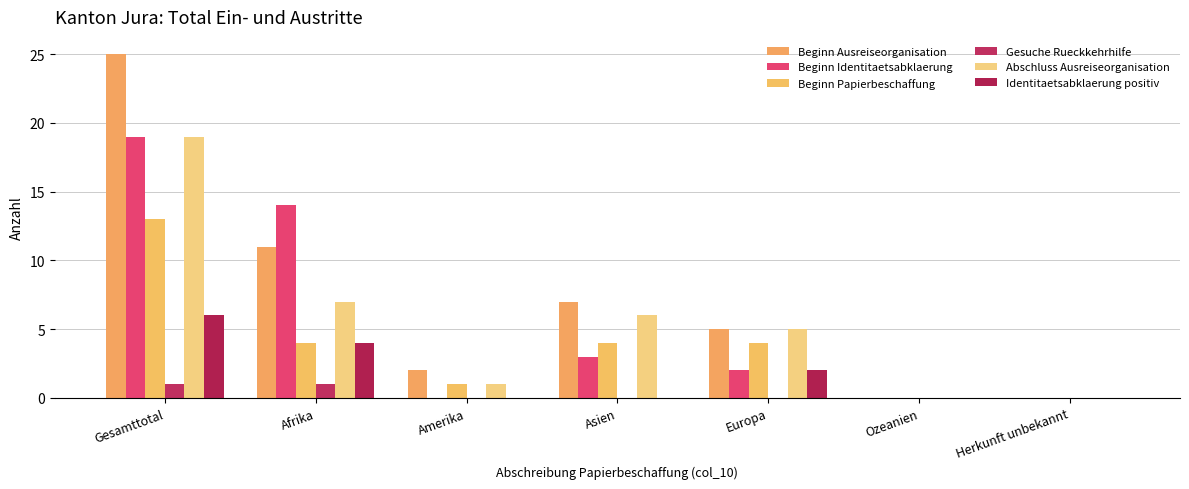

Reading left to right, list all the values displayed in this chart.

Beginn Ausreiseorganisation: 25	11	2	7	5	0	0
Beginn Identitaetsabklaerung: 19	14	0	3	2	0	0
Beginn Papierbeschaffung: 13	4	1	4	4	0	0
Gesuche Rueckkehrhilfe: 1	1	0	0	0	0	0
Abschluss Ausreiseorganisation: 19	7	1	6	5	0	0
Identitaetsabklaerung positiv: 6	4	0	0	2	0	0